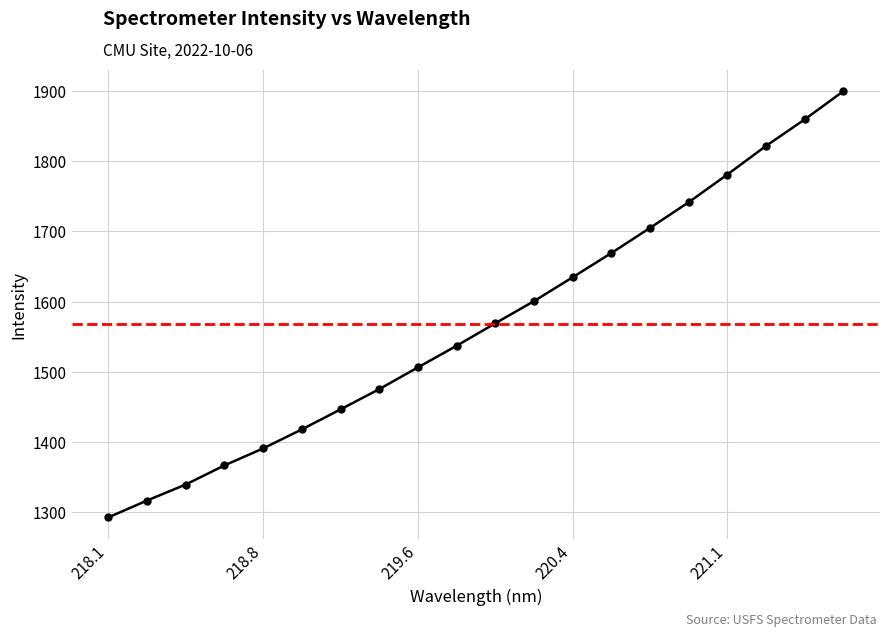

What is the sum of all values?

31369.6